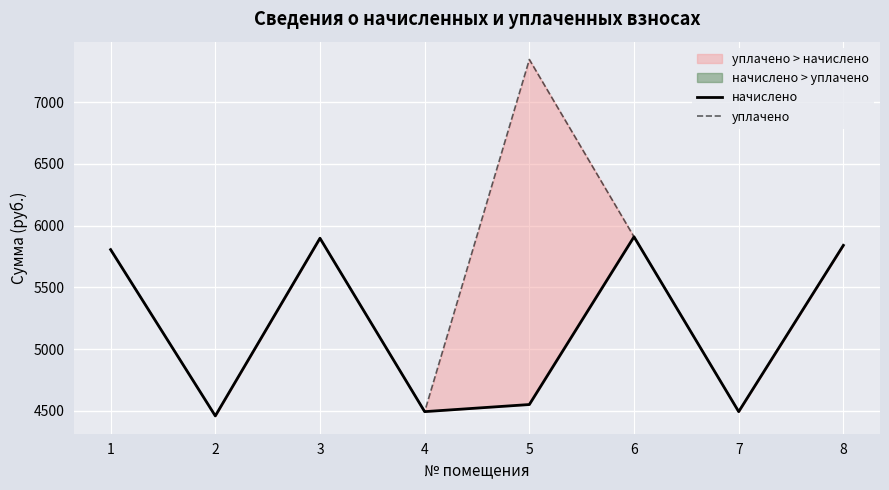

Which has a higher value, 7 or 2?

7